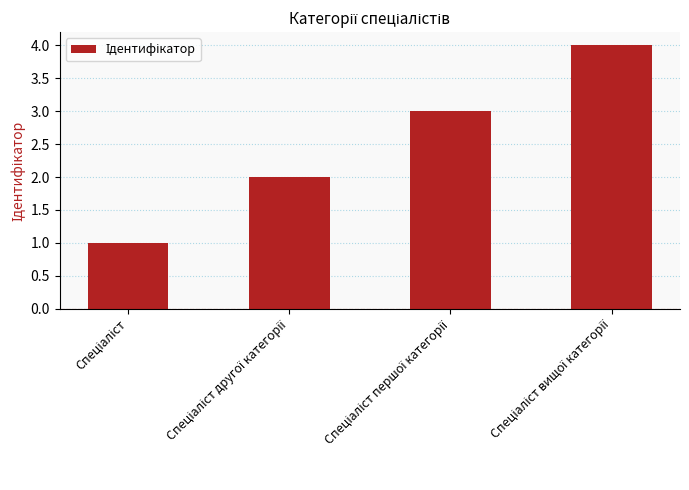

Reading left to right, transcribe all the data shown in this chart.

1	2	3	4